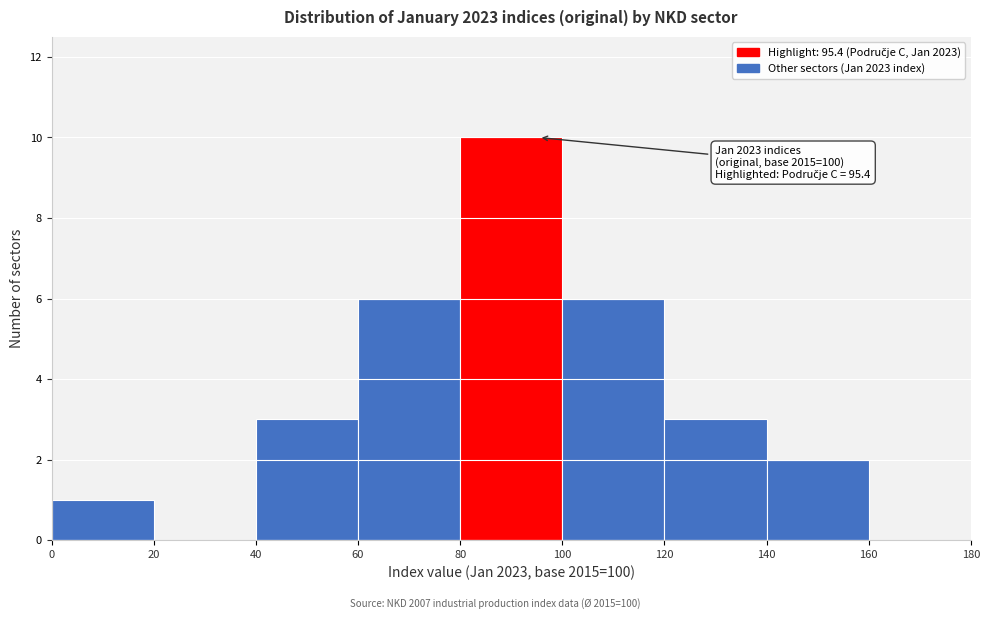

Over which range of the x-axis is the bar tallest?

80 to 100